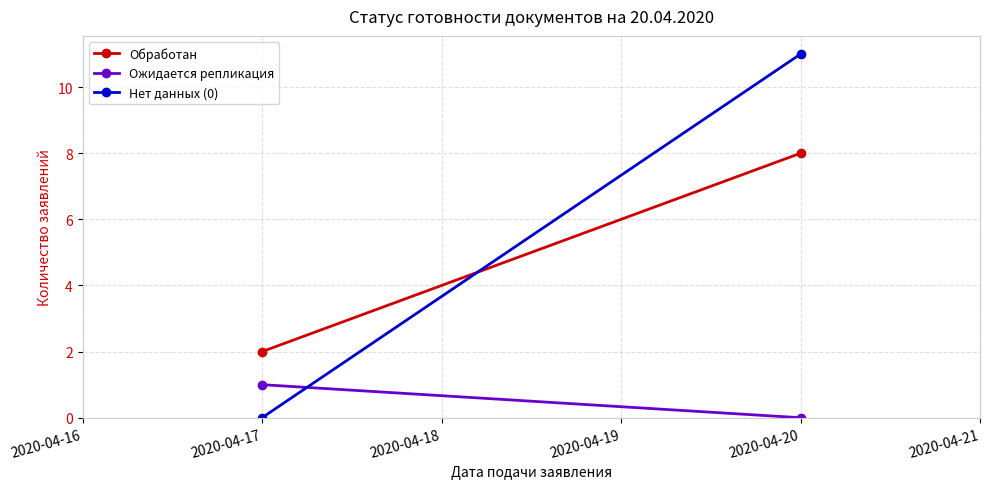

The Обработан series shows 12 at 2020-04-20. True or false?

False